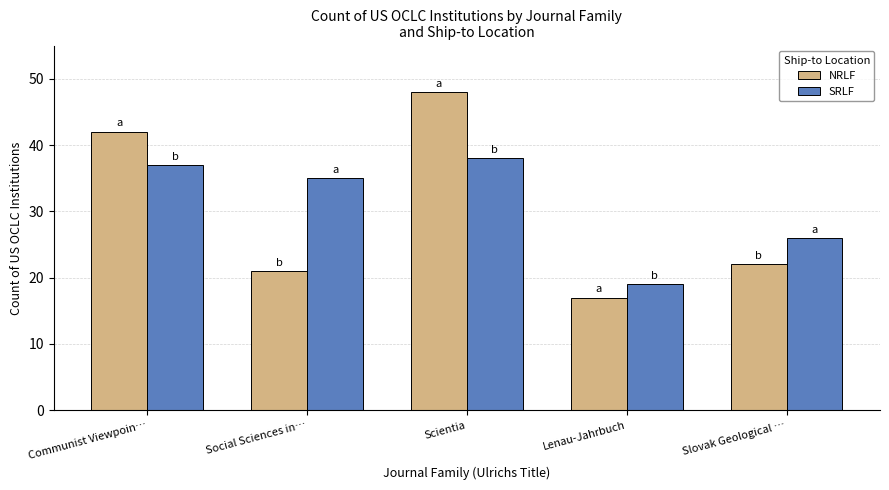

Is the value of NRLF at Lenau-Jahrbuch greater than the value of SRLF at Lenau-Jahrbuch?

No